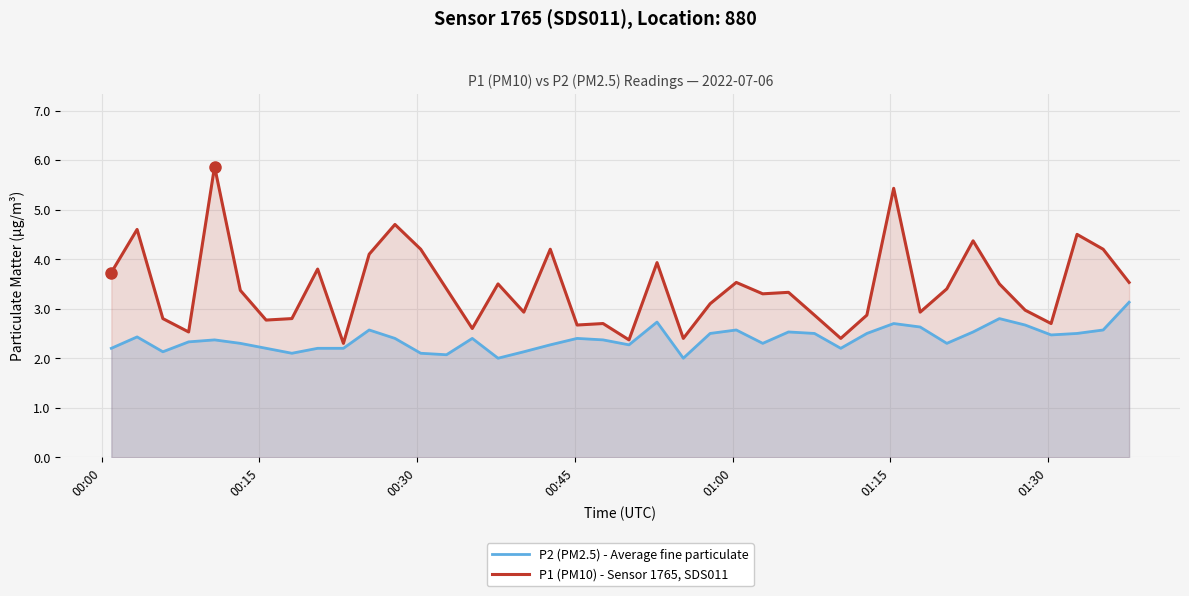

Which series has the largest range (max minus min)?

P1 (PM10) - Sensor 1765, SDS011